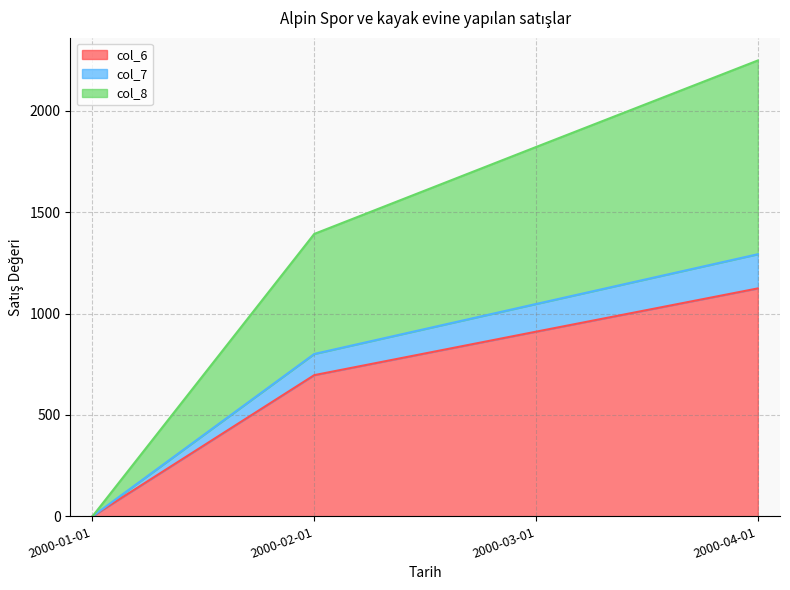

At which category is the sum across all series the highest?

2000-04-01